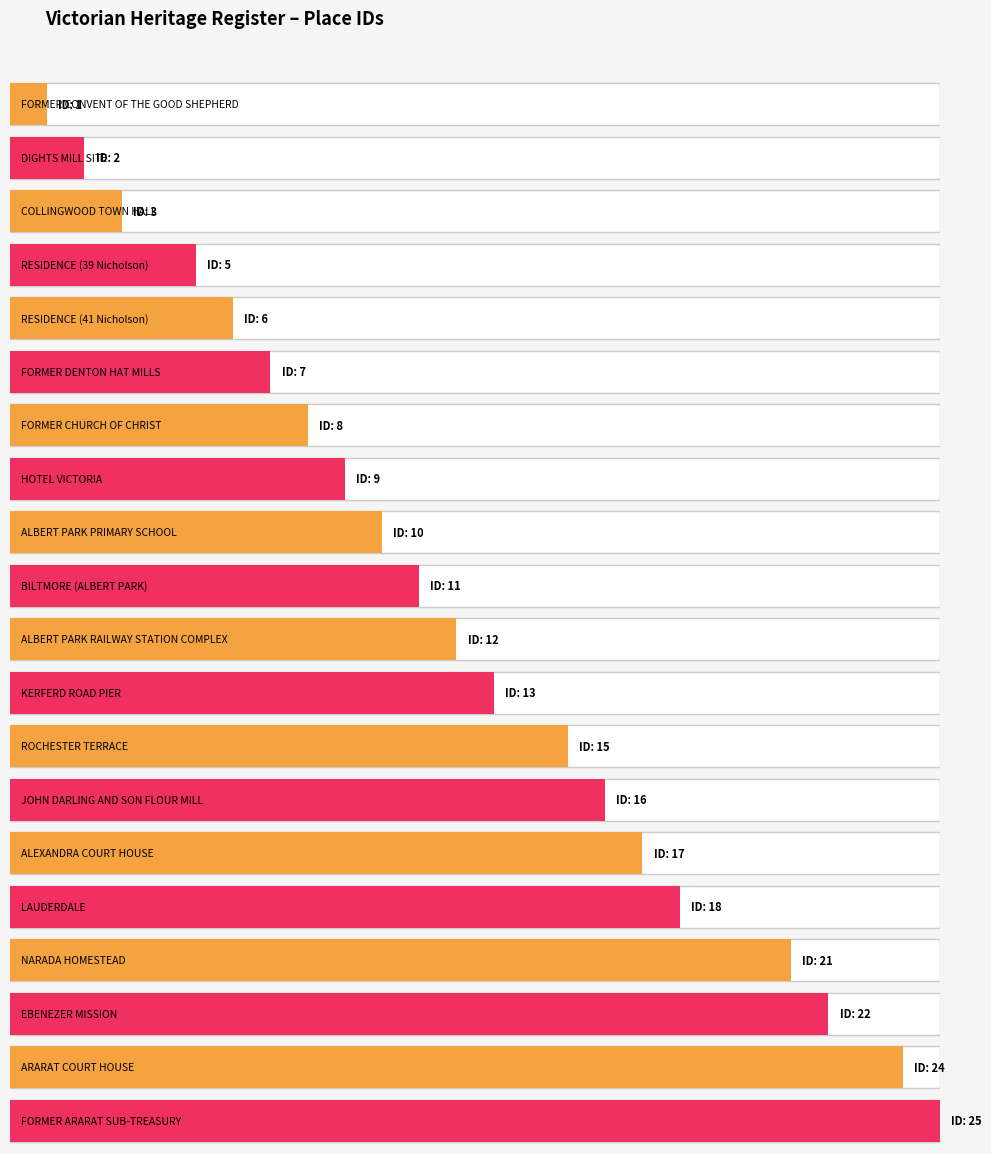

Which label corresponds to the largest value in the chart?

FORMER ARARAT SUB-TREASURY